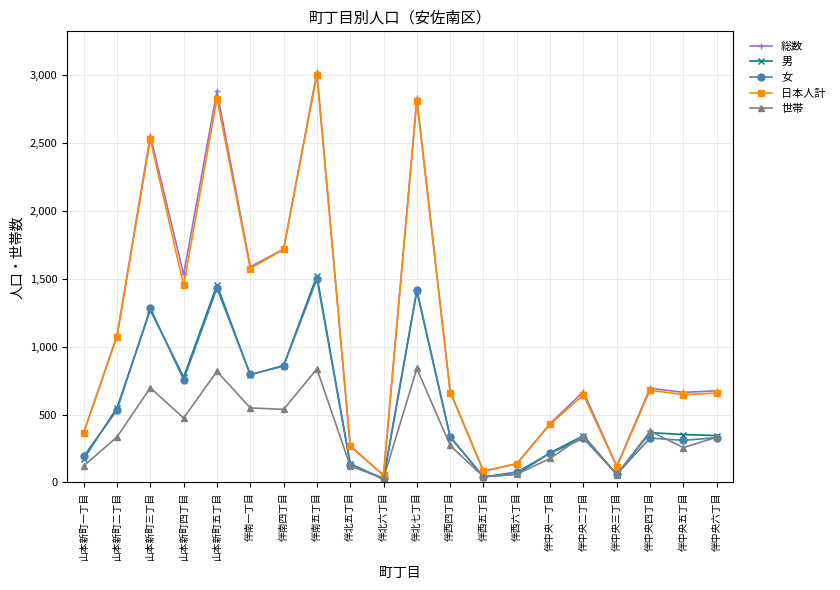

In 世帯, how many points are lower than both neighbors (excluding endpoints)?

6